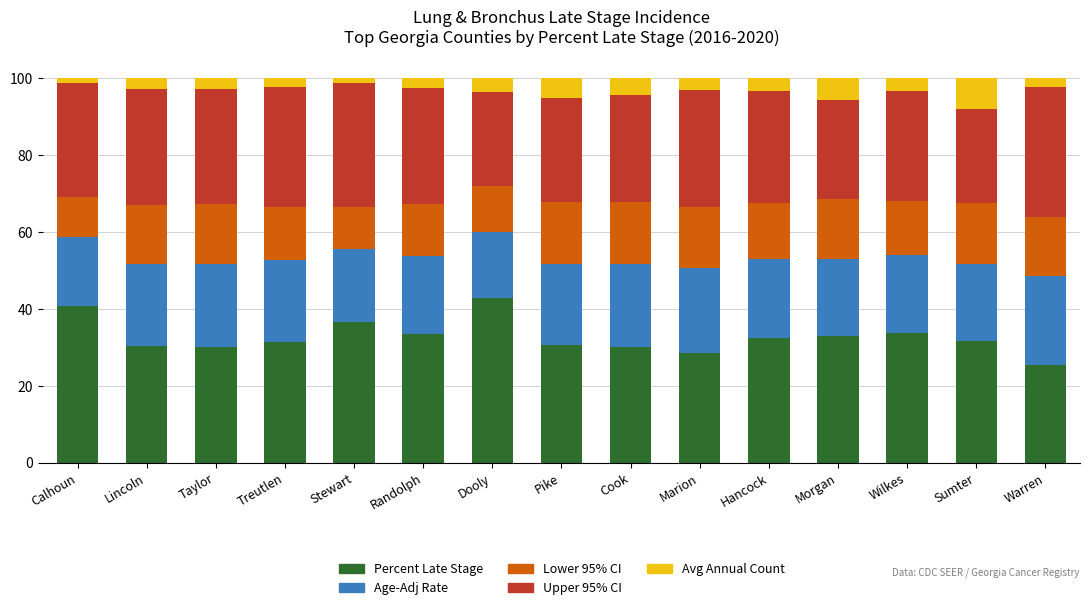

How many categories are shown in the chart?

15